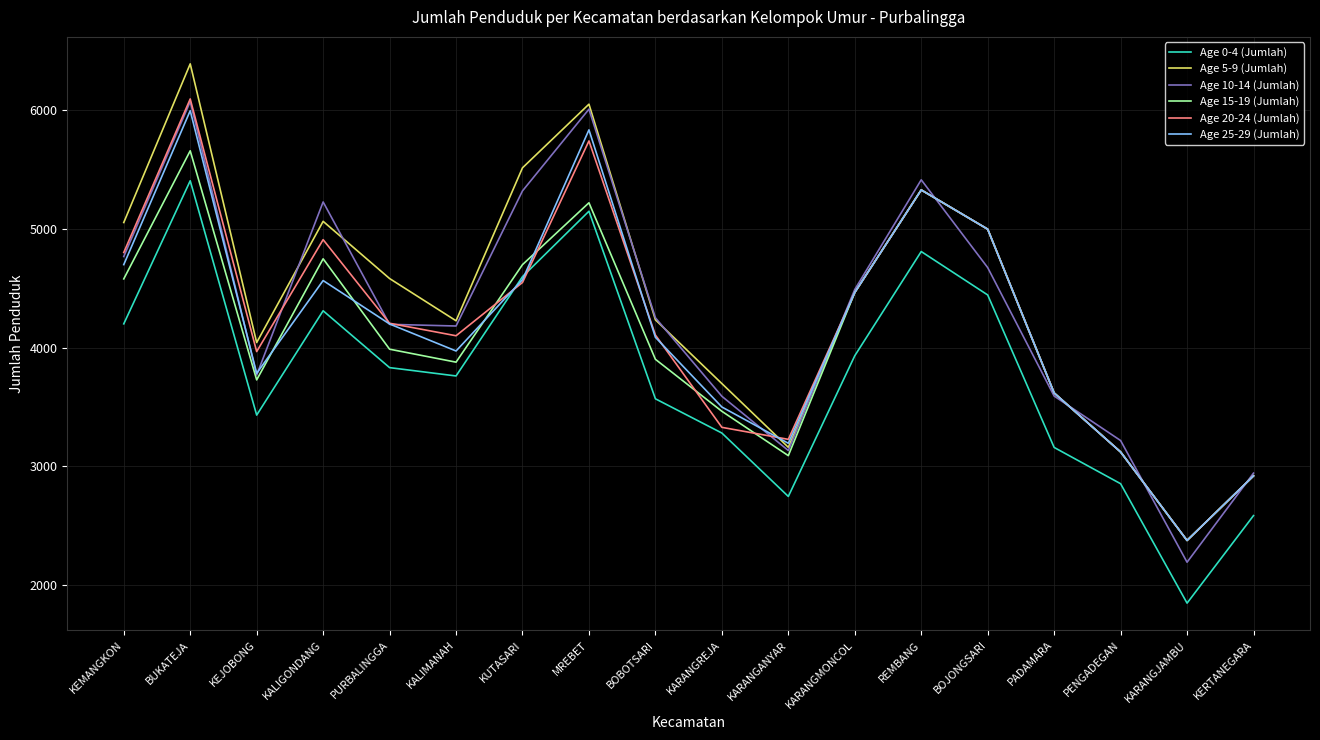

What is the spread (max minus min) of values at MREBET?

900